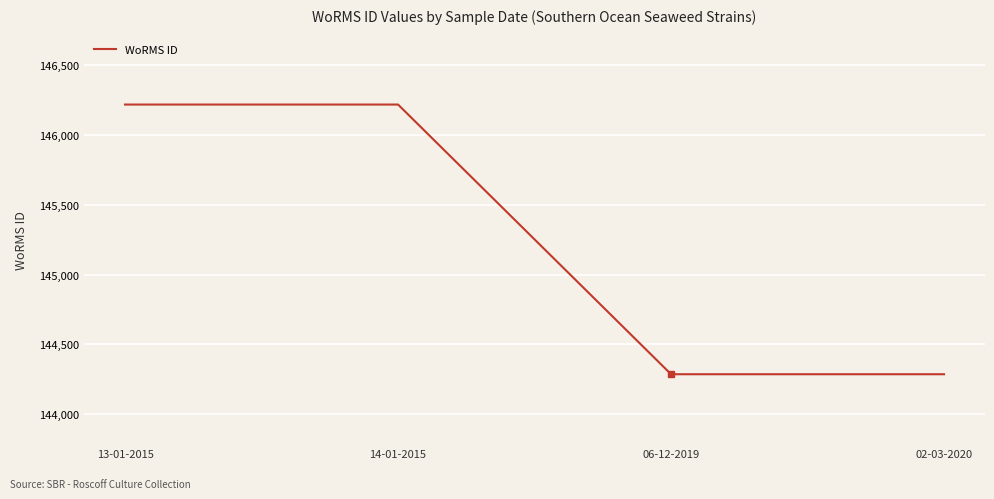

Reading left to right, list all the values displayed in this chart.

13-01-2015=146216	14-01-2015=146216	06-12-2019=144287	02-03-2020=144287